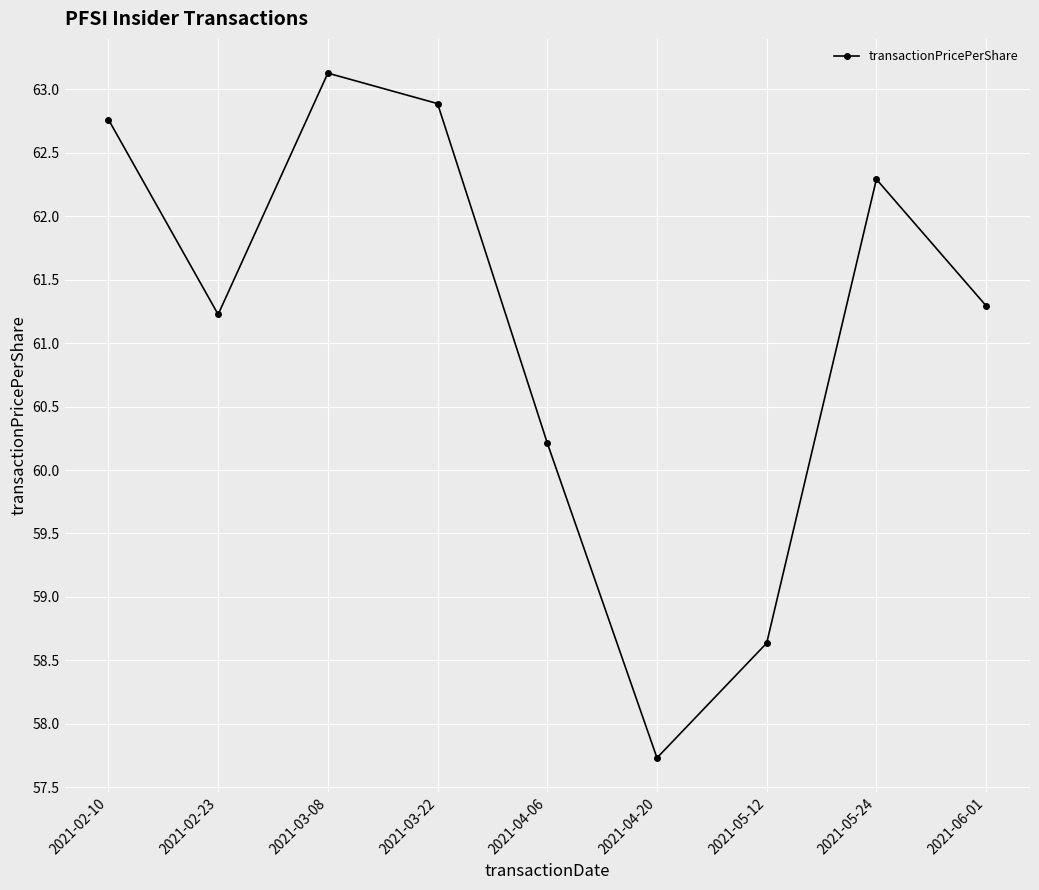

What is the difference between the values at 2021-04-06 and 2021-05-24?

2.1